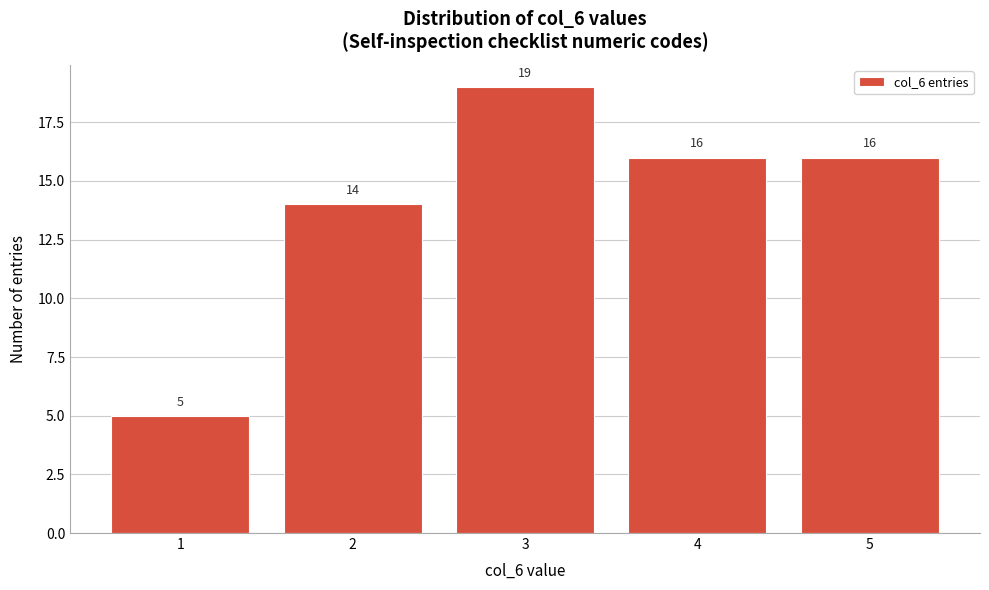

Reading left to right, transcribe all the data shown in this chart.

5	14	19	16	16